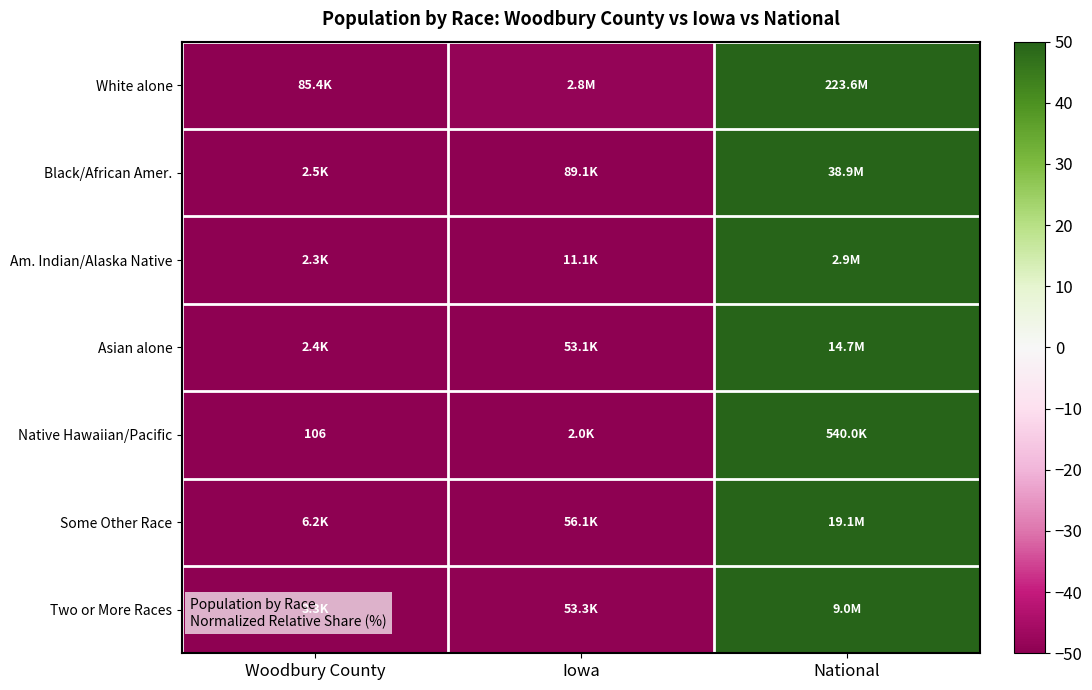

What is the difference between the maximum and minimum values in the Some Other Race series?

100.0